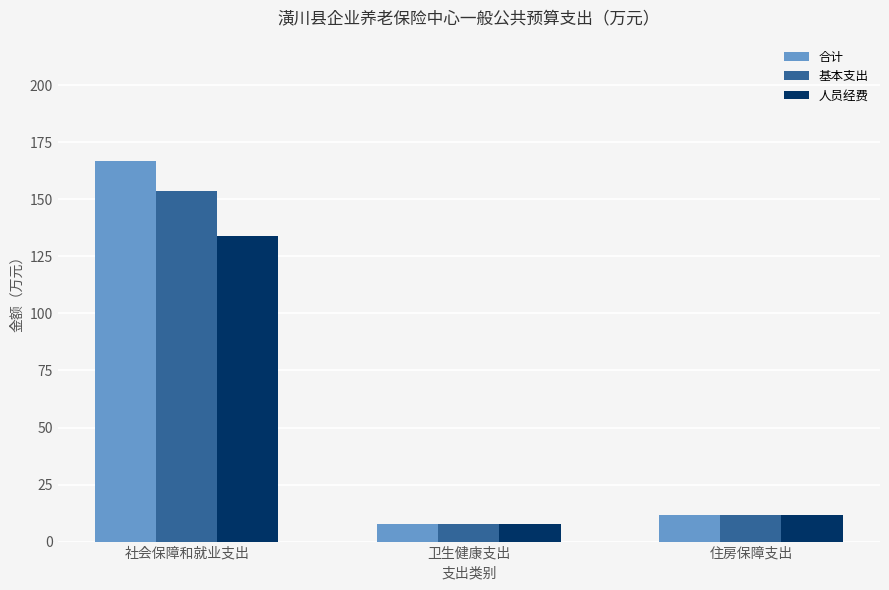

Reading right to left, transcribe all the data shown in this chart.

合计: 住房保障支出=11.4	卫生健康支出=7.9	社会保障和就业支出=166.9
基本支出: 住房保障支出=11.4	卫生健康支出=7.9	社会保障和就业支出=153.9
人员经费: 住房保障支出=11.4	卫生健康支出=7.9	社会保障和就业支出=133.8